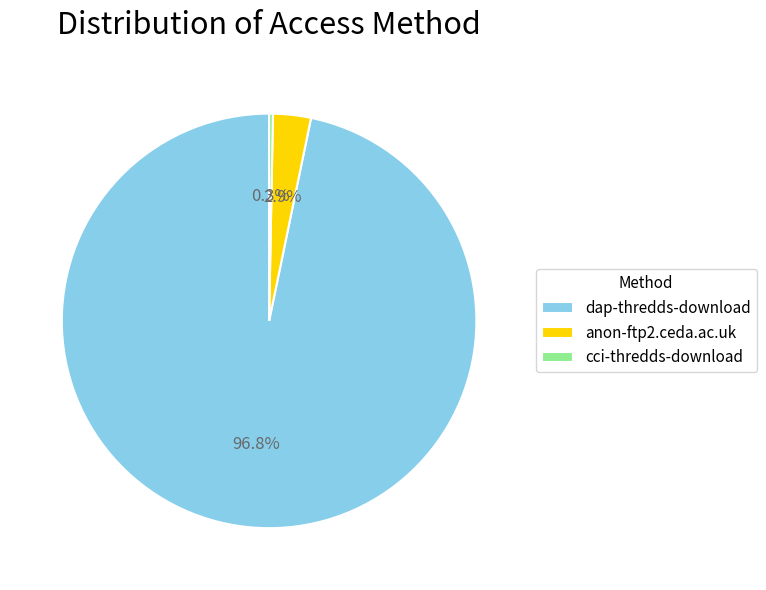

Does anon-ftp2.ceda.ac.uk represent more than half of the total?

No